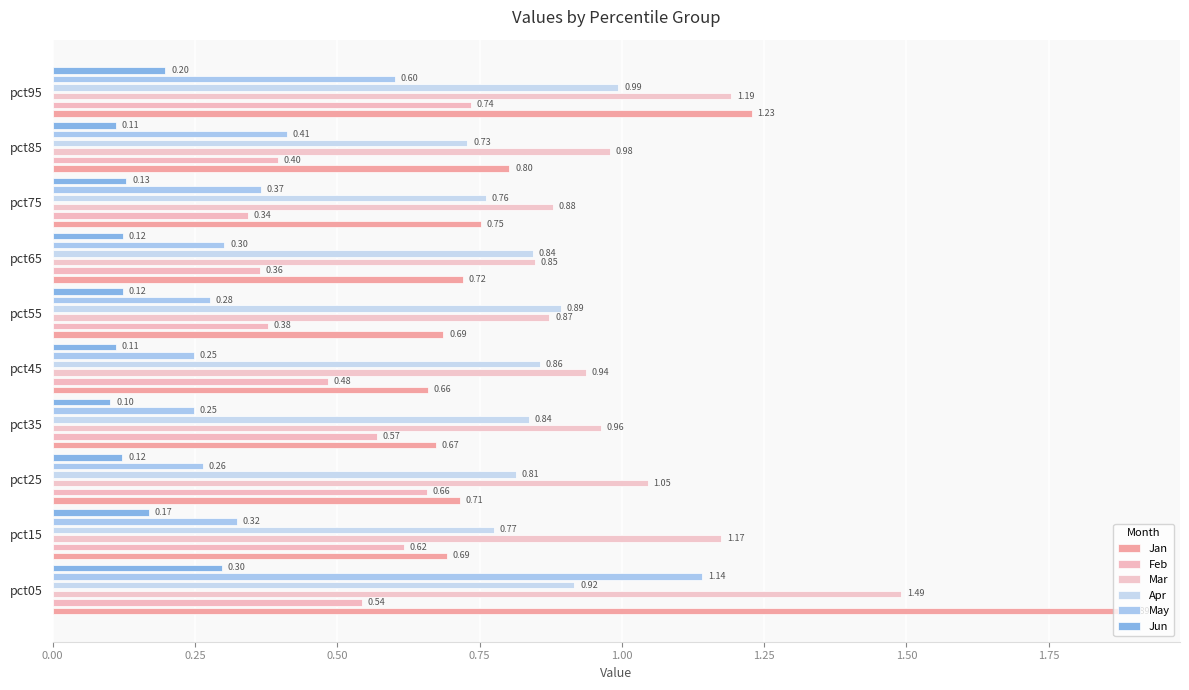

At how many categories does at least one series exceed 0?

10